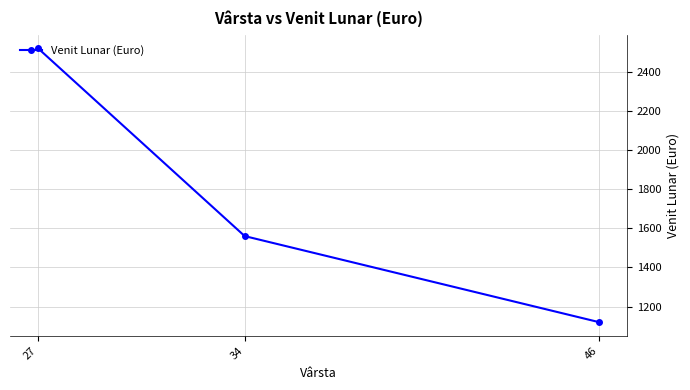

Reading left to right, transcribe all the data shown in this chart.

27=2520.2	34=1560.0	46=1120.2